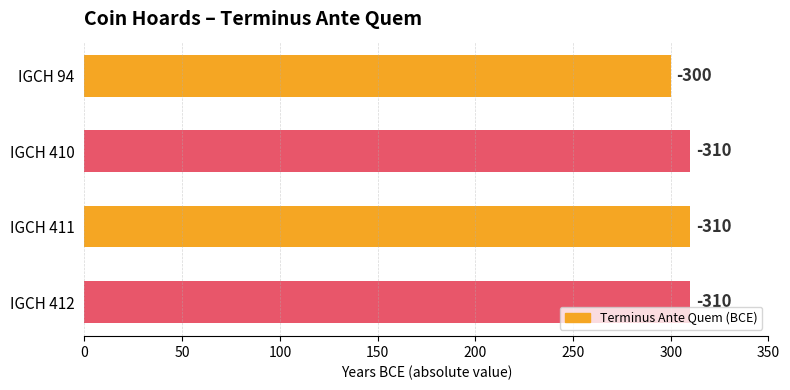

How many bars are there in total?

4